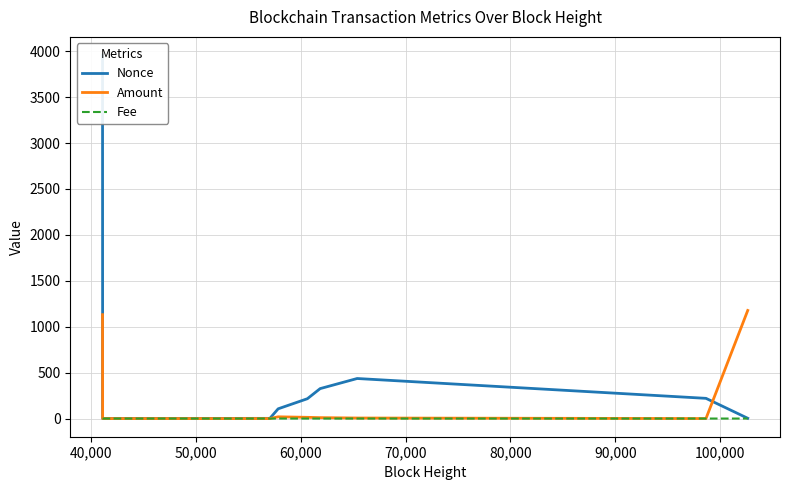

The value of Fee at 110,000 is 0.0. True or false?

False